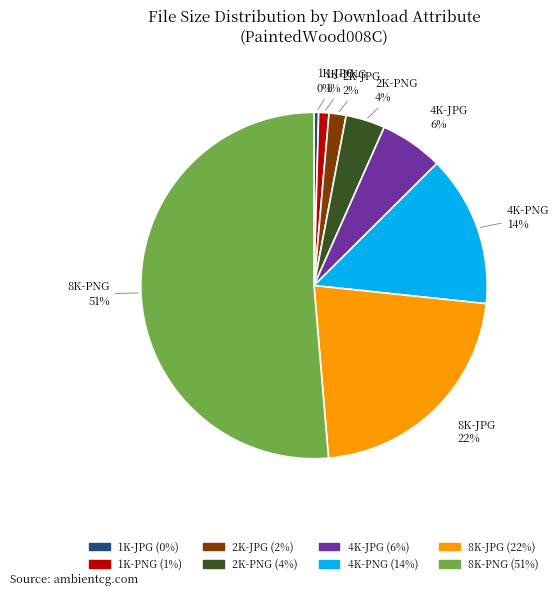

What percentage is the 4K-JPG slice, to the nearest percent?

6%